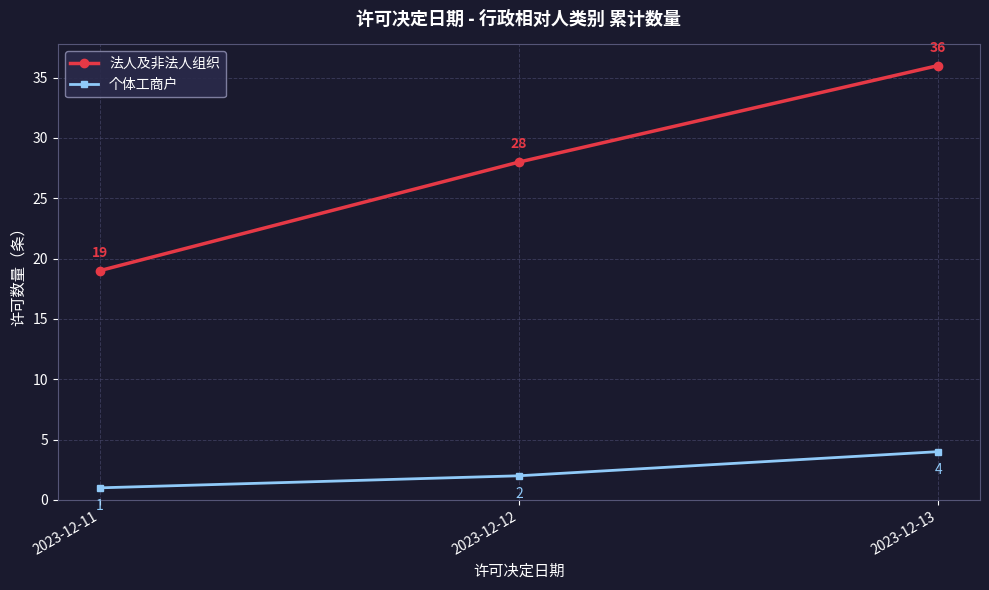

What is the difference between the highest and lowest values at 2023-12-11?

18